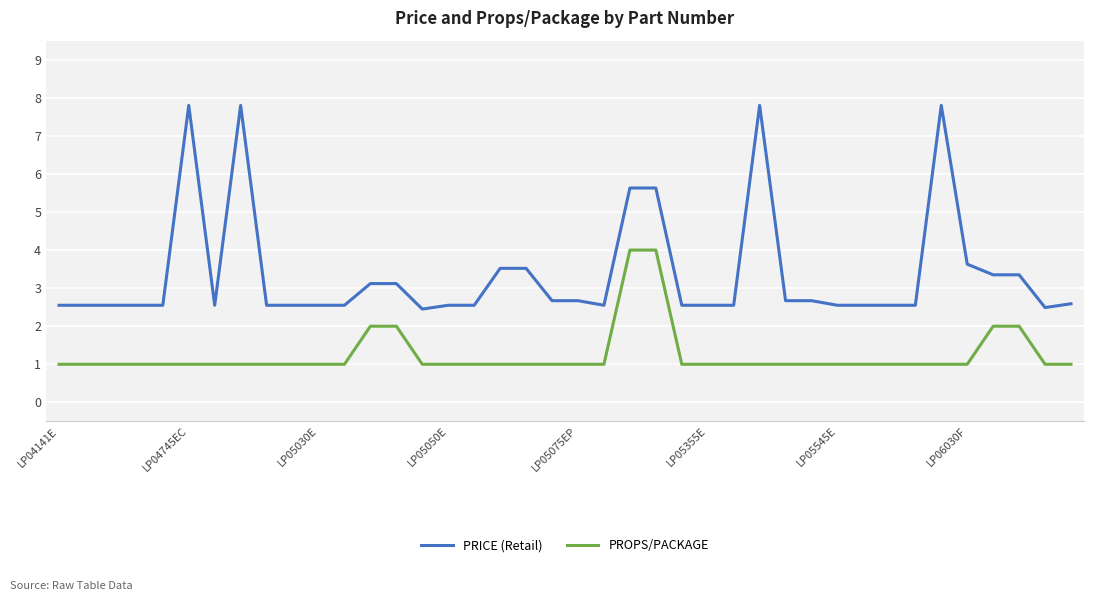

Which series has the largest total across all categories?

PRICE (Retail)